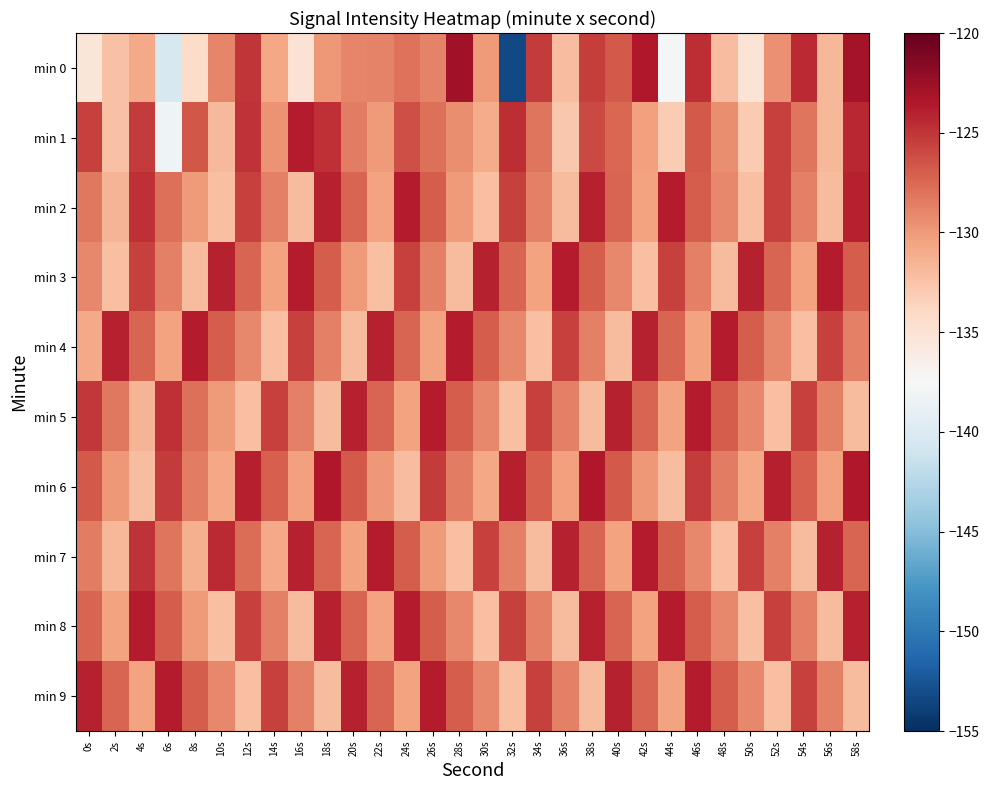

What is the difference between the highest and lowest values at 54s?

7.9